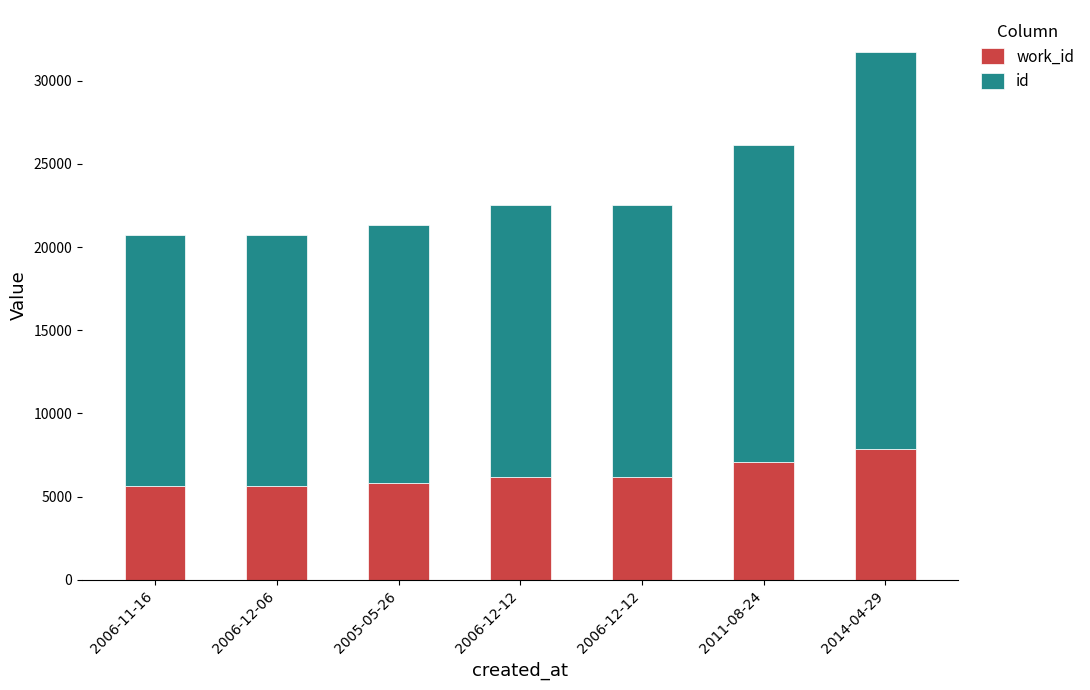

How many bars are there in total?

7